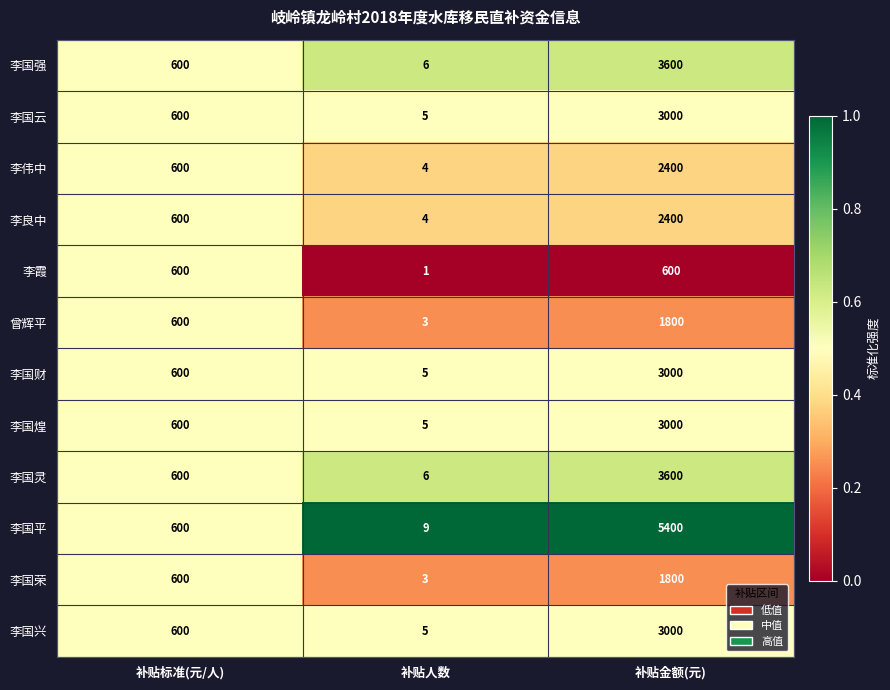

Which series has the largest total across all categories?

李国平